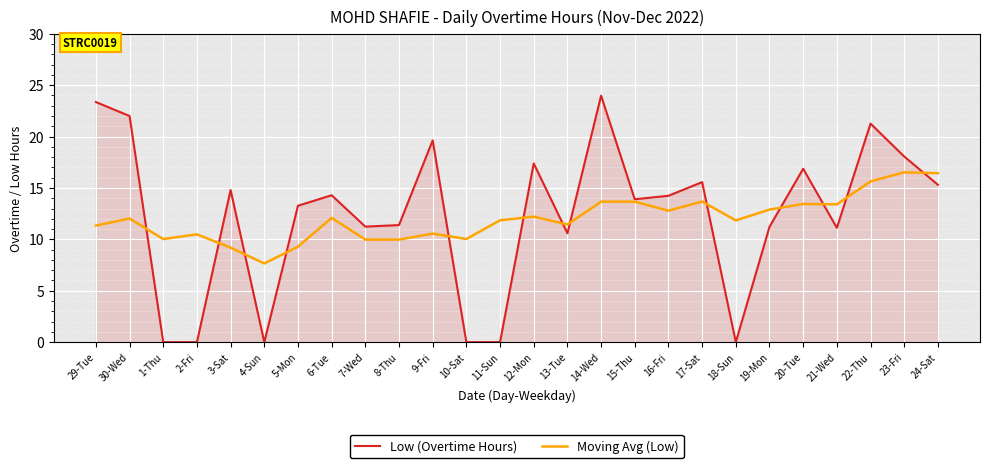

Which series has the largest range (max minus min)?

Low (Overtime Hours)